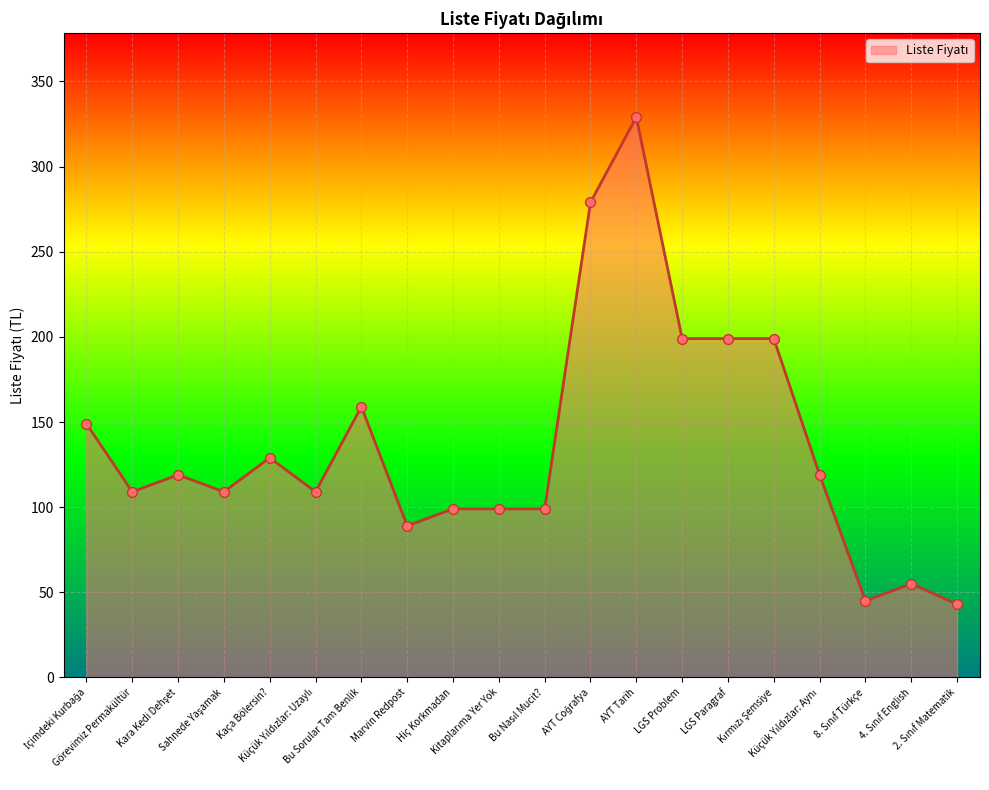

What is the difference between the maximum and minimum values?

286